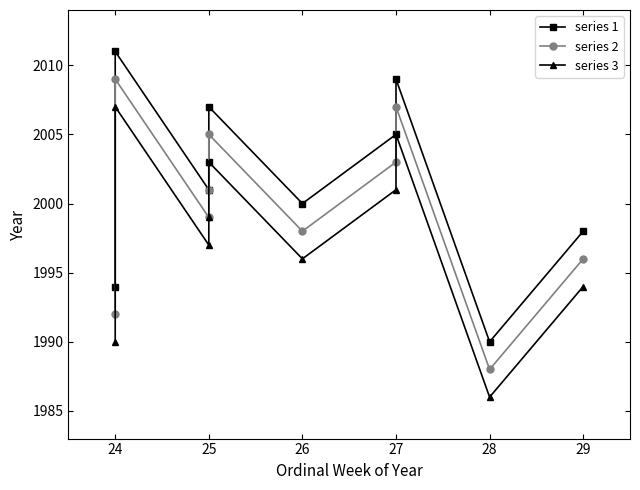

Reading left to right, list all the values displayed in this chart.

series 1: 1994	2011	2001	2003	2007	2000	2005	2009	1990	1998
series 2: 1992	2009	1999	2001	2005	1998	2003	2007	1988	1996
series 3: 1990	2007	1997	1999	2003	1996	2001	2005	1986	1994